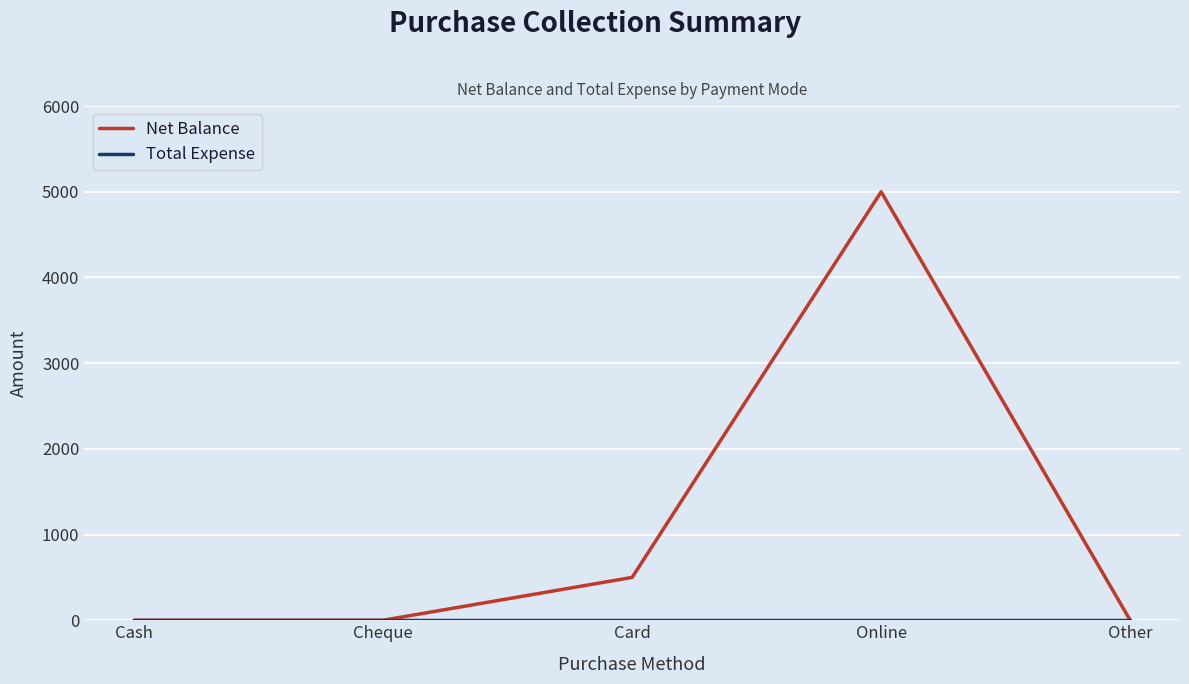

Is it true that Net Balance equals -3405 at Cheque?

False